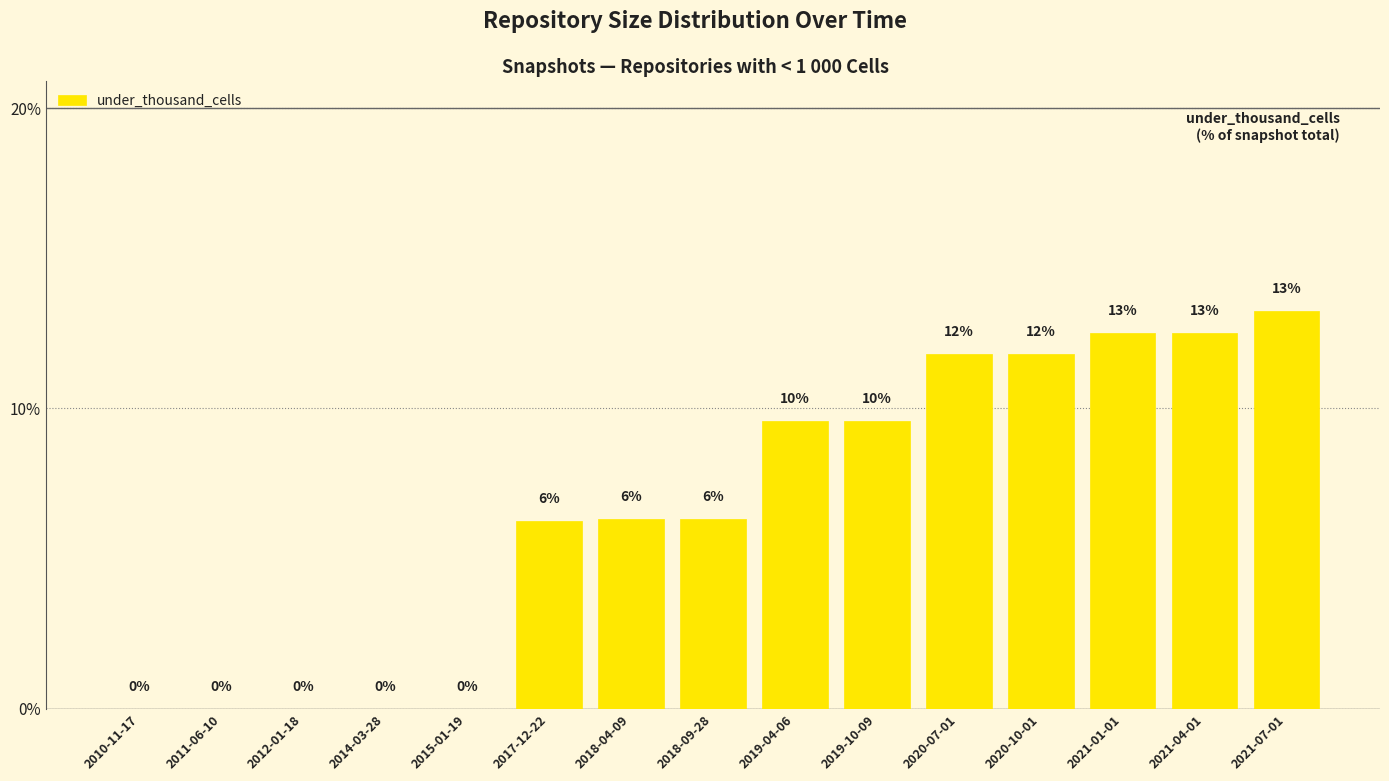

What is the ratio of the value at 2021-04-01 to the value at 2019-10-09?

1.3